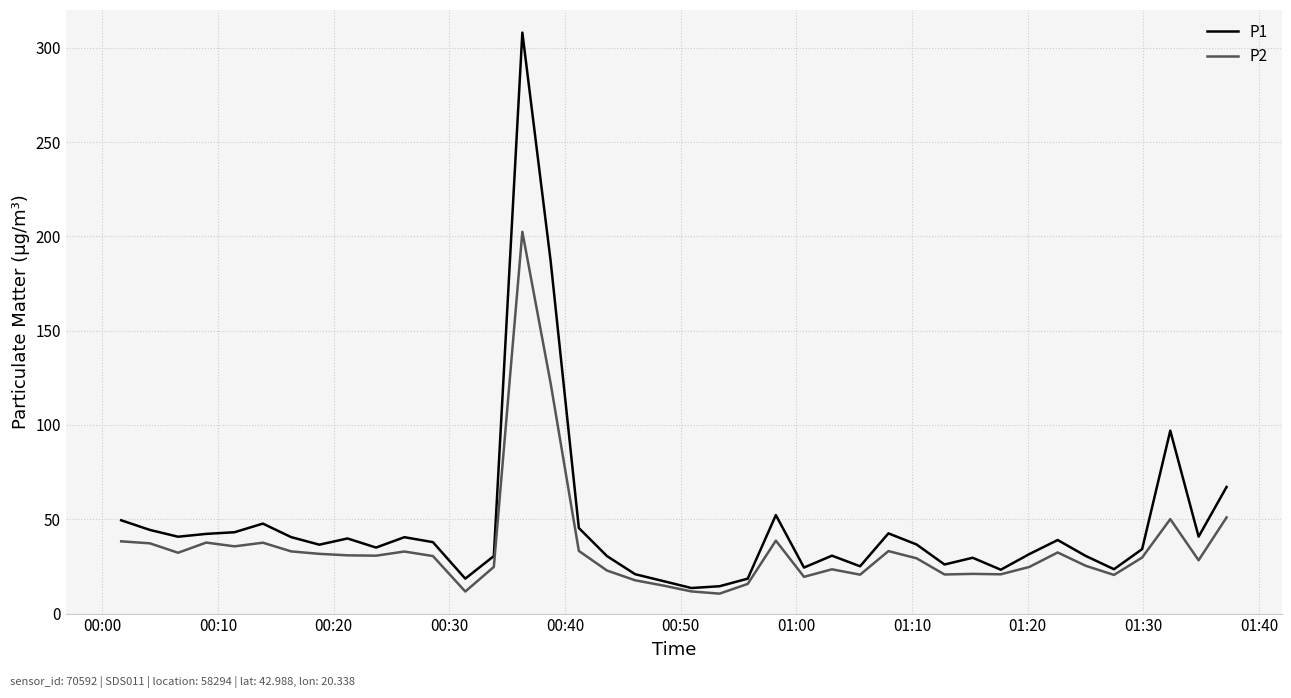

Rank the series by their maximum value, from lowest to highest.

P2, P1